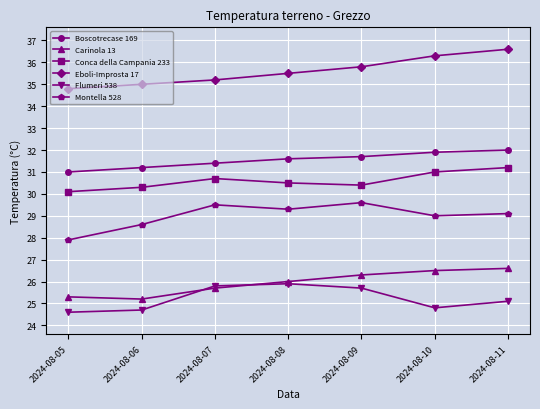

What is the spread (max minus min) of values at 2024-08-11?

11.5